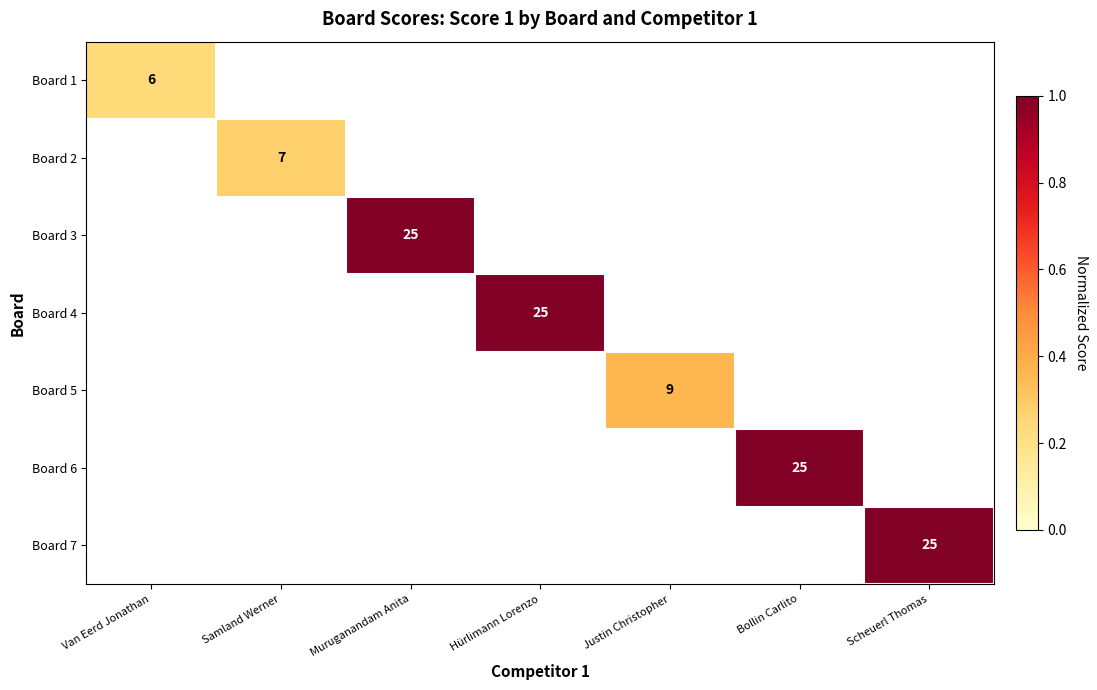

Which category has the lowest value in the Board 1 series?

Van Eerd Jonathan